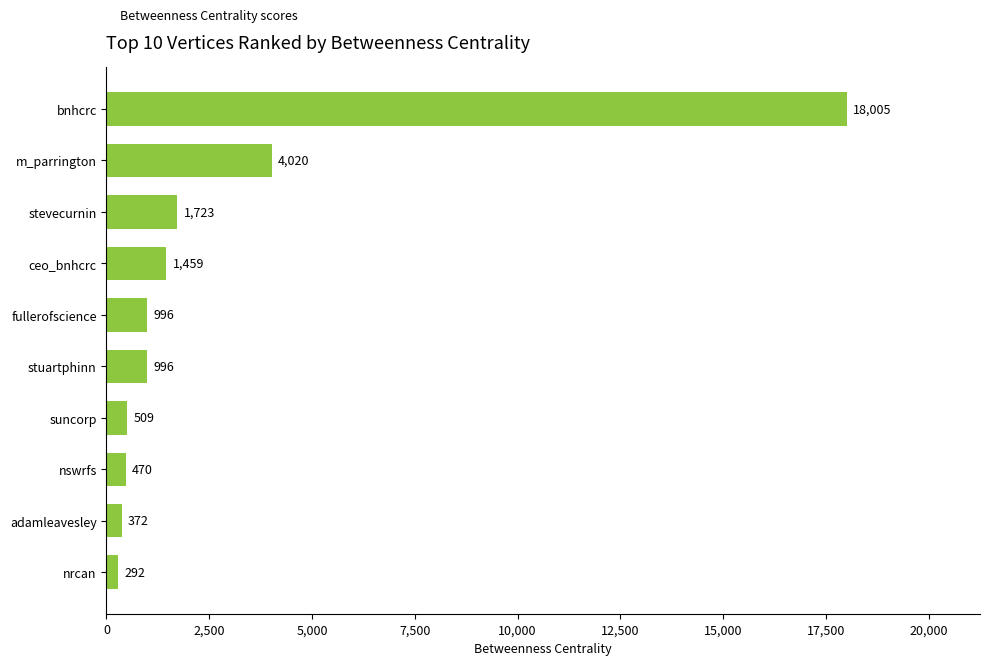

How many values are below 996?

4